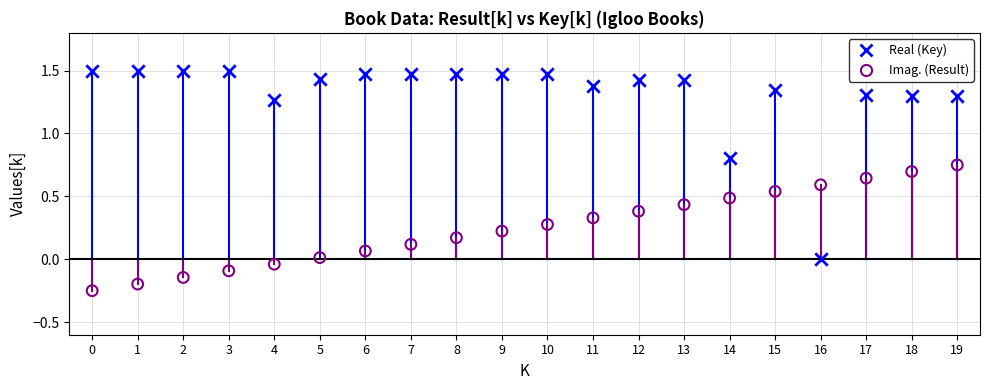

How many data points are displayed?

40